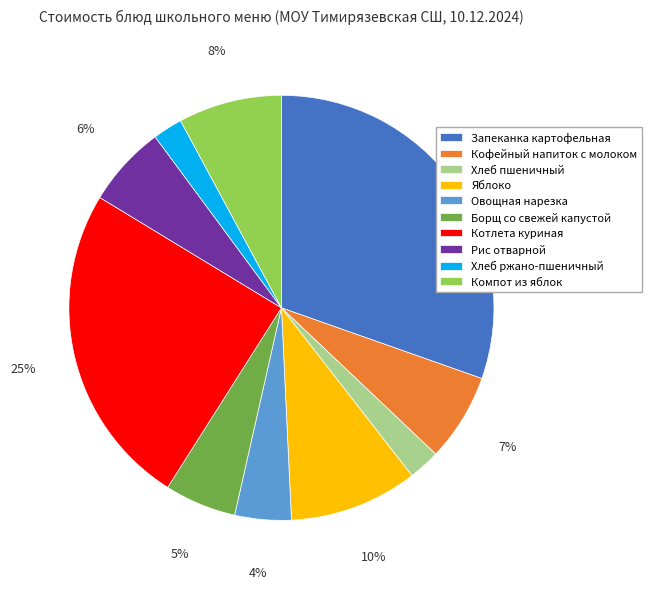

Does Борщ со свежей капустой represent more than half of the total?

No